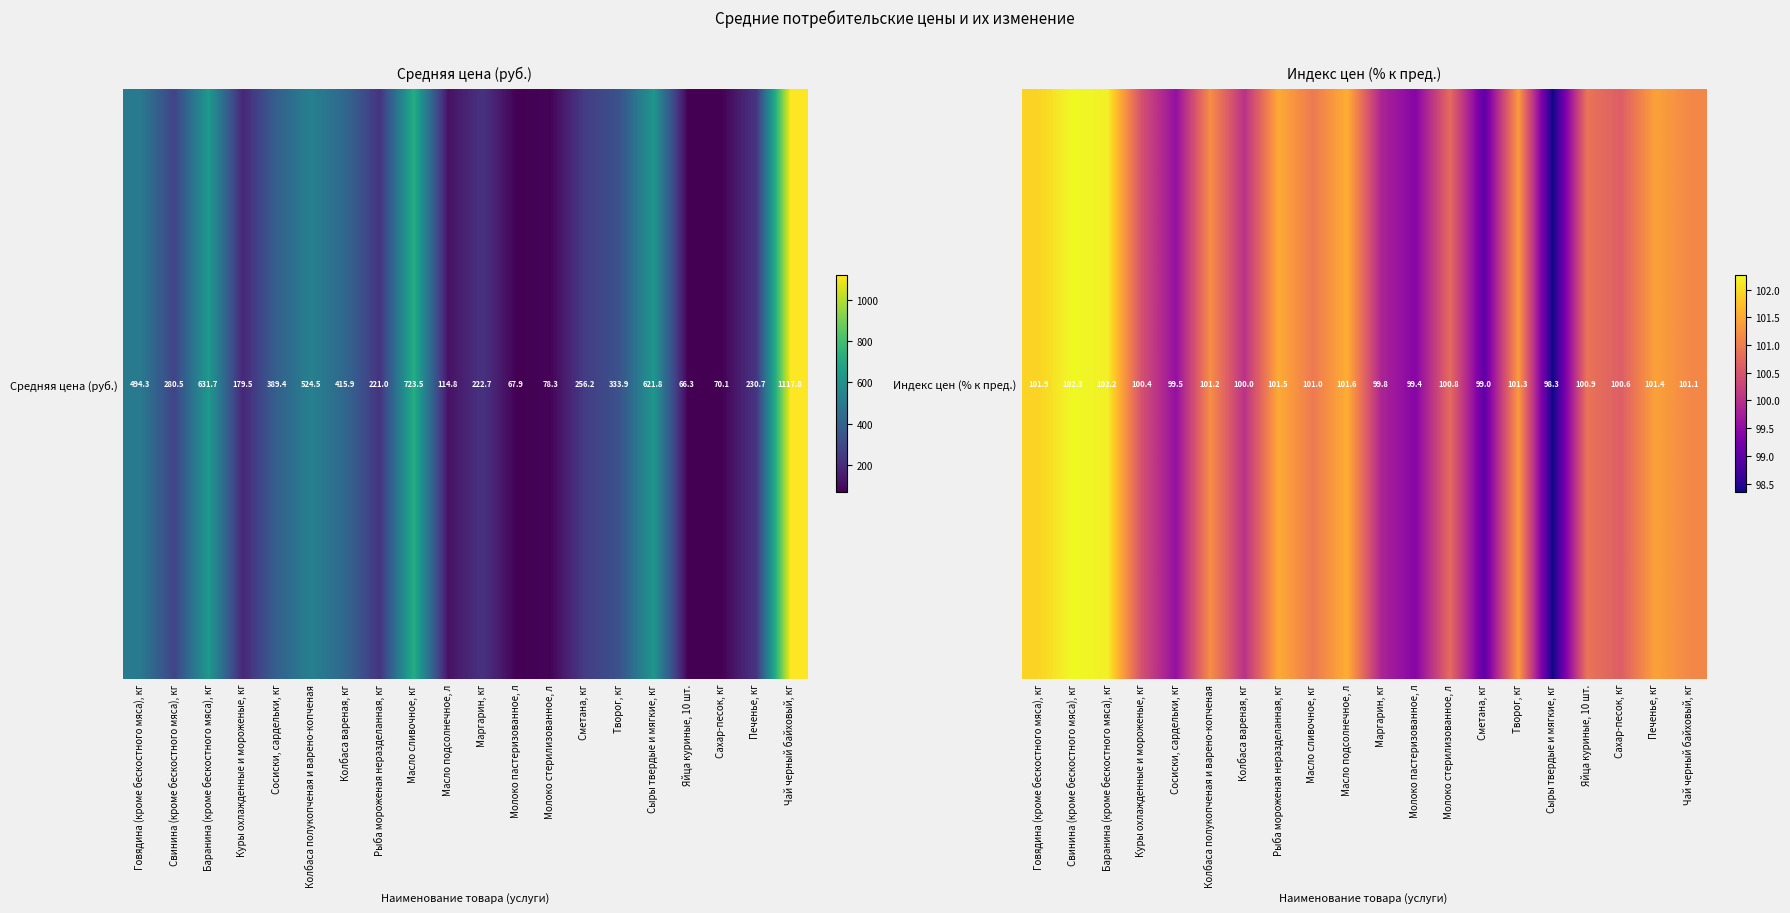

List the labels in order of value, smallest first.

Сыры твердые и мягкие, кг, Сметана, кг, Молоко пастеризованное, л, Сосиски, сардельки, кг, Маргарин, кг, Колбаса вареная, кг, Куры охлажденные и мороженые, кг, Сахар-песок, кг, Молоко стерилизованное, л, Яйца куриные, 10 шт., Масло сливочное, кг, Чай черный байховый, кг, Колбаса полукопченая и варено-копченая, Творог, кг, Печенье, кг, Рыба мороженая неразделанная, кг, Масло подсолнечное, л, Говядина (кроме бескостного мяса), кг, Баранина (кроме бескостного мяса), кг, Свинина (кроме бескостного мяса), кг